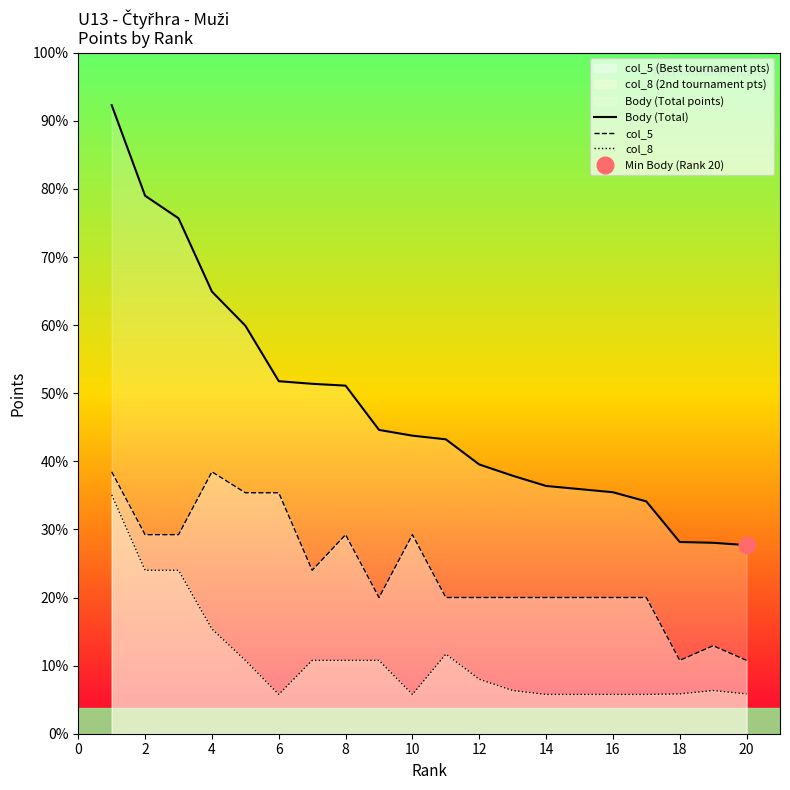

At which label is col_8 closest to 531?

2